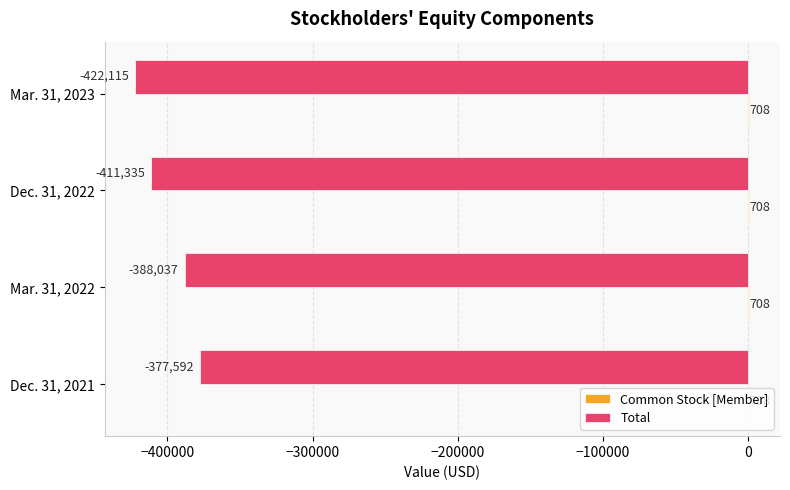

Count the number of categories in the chart.

4